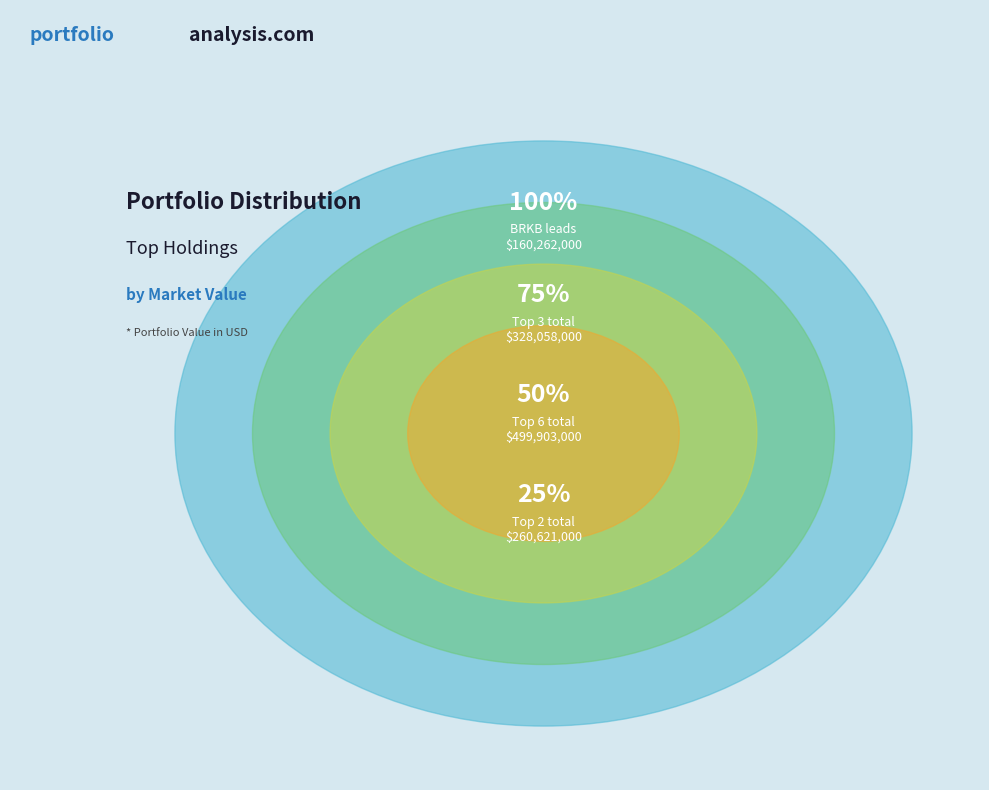

To the nearest percent, what percentage of the pie is AMZN?

6%